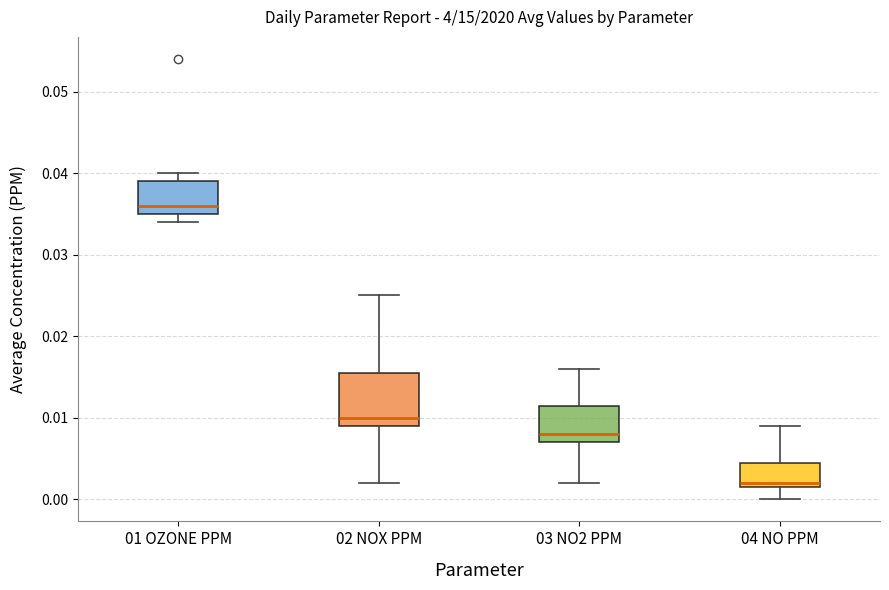

Reading left to right, read every box against the y-axis: the position of its median line, the range the box covers, and the ends of its whiskers. The values are not printed on the chart, so give them approximately, as read against the axis.

01 OZONE PPM: median 0.036, box 0.035 to 0.039, whiskers 0.034 to 0.040
02 NOX PPM: median 0.010, box 0.009 to 0.016, whiskers 0.002 to 0.025
03 NO2 PPM: median 0.008, box 0.007 to 0.012, whiskers 0.002 to 0.016
04 NO PPM: median 0.002 (just above the box's lower edge), box 0.002 to 0.005, whiskers 0.000 to 0.009